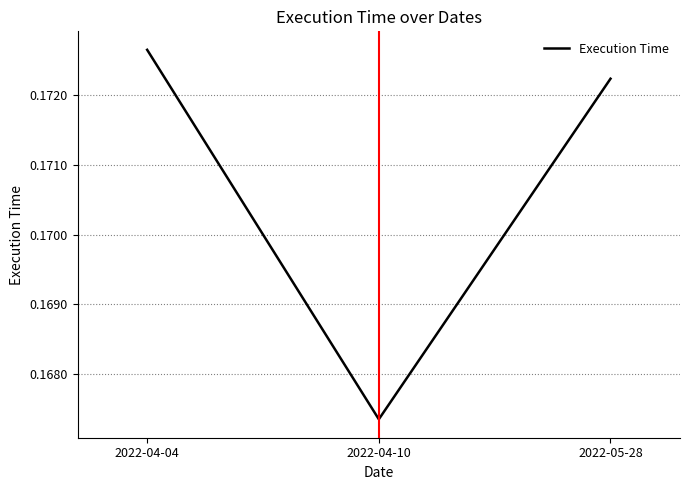

Which label corresponds to the largest value in the chart?

2022-04-04